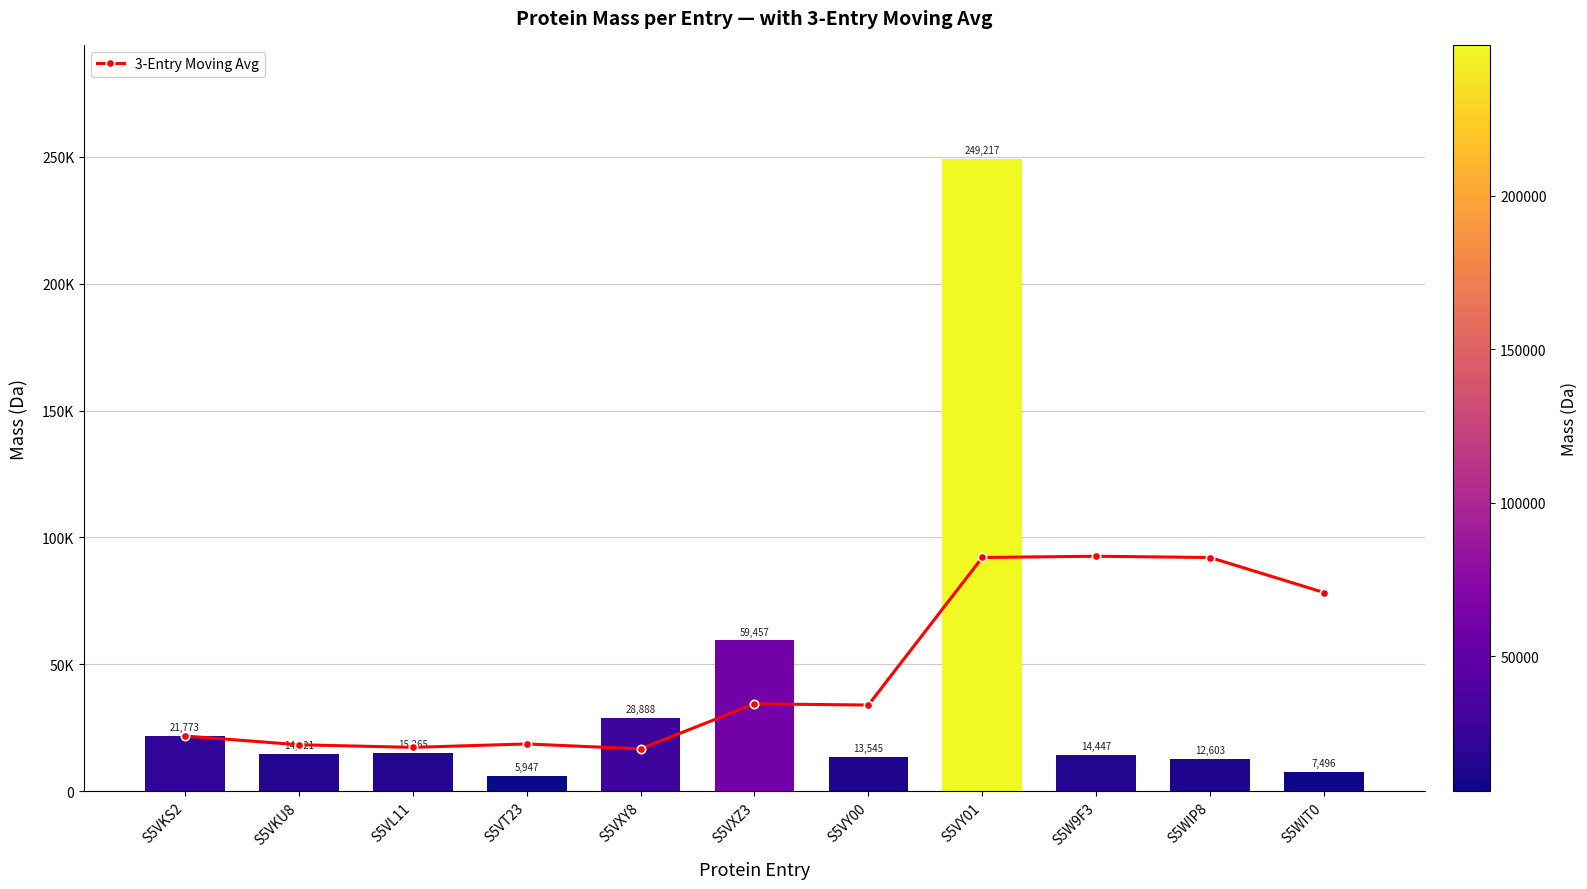

Reading left to right, what are all the values shown in this chart?

3-Entry Moving Avg: S5VKS2=21772.8	S5VKU8=18318.8	S5VL11=17286.2	S5VT23=18636.6	S5VXY8=16693.3	S5VXZ3=34430.9	S5VY00=33963.8	S5VY01=92103.9	S5W9F3=92588.6	S5WIP8=92089.0	S5WIT0=78287.7
mass: S5VKS2=21772.8	S5VKU8=14820.7	S5VL11=15265.0	S5VT23=5946.9	S5VXY8=28888.3	S5VXZ3=59457.5	S5VY00=13545.5	S5VY01=249217.0	S5W9F3=14446.6	S5WIP8=12603.3	S5WIT0=7496.5